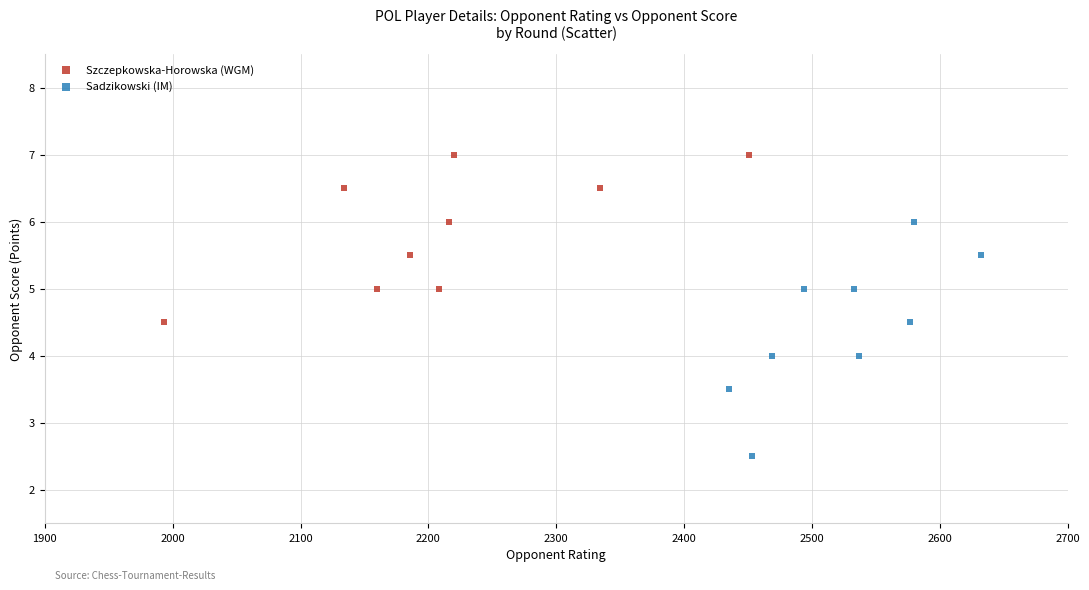

Which series reaches the maximum Y coordinate?

Szczepkowska-Horowska (WGM)